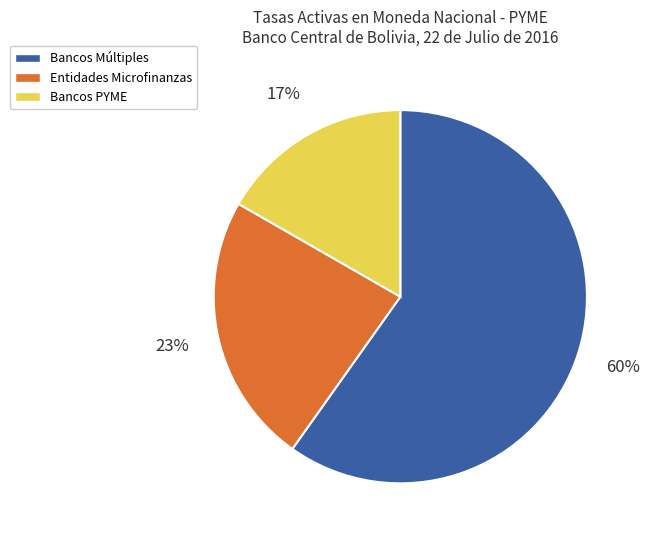

How many segments does this pie chart have?

3